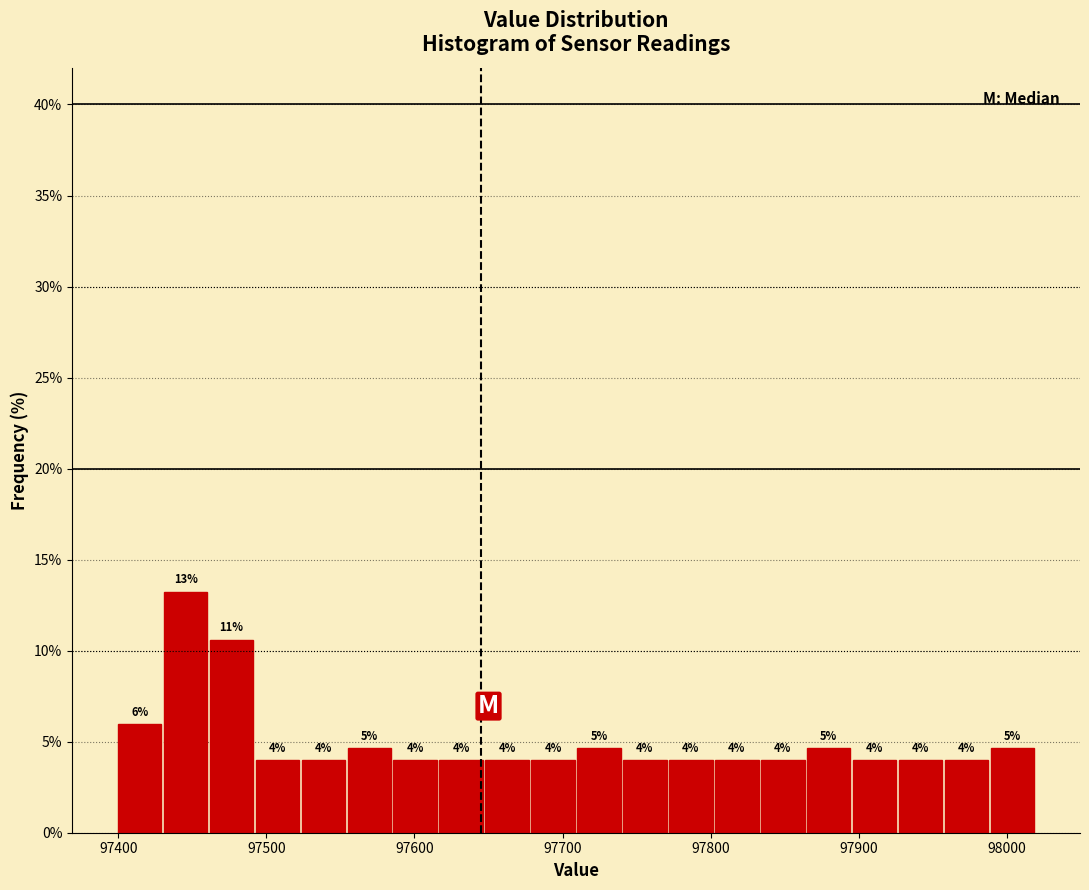

Read against the x-axis, roughly where is the centre of the tallest bar?

97450